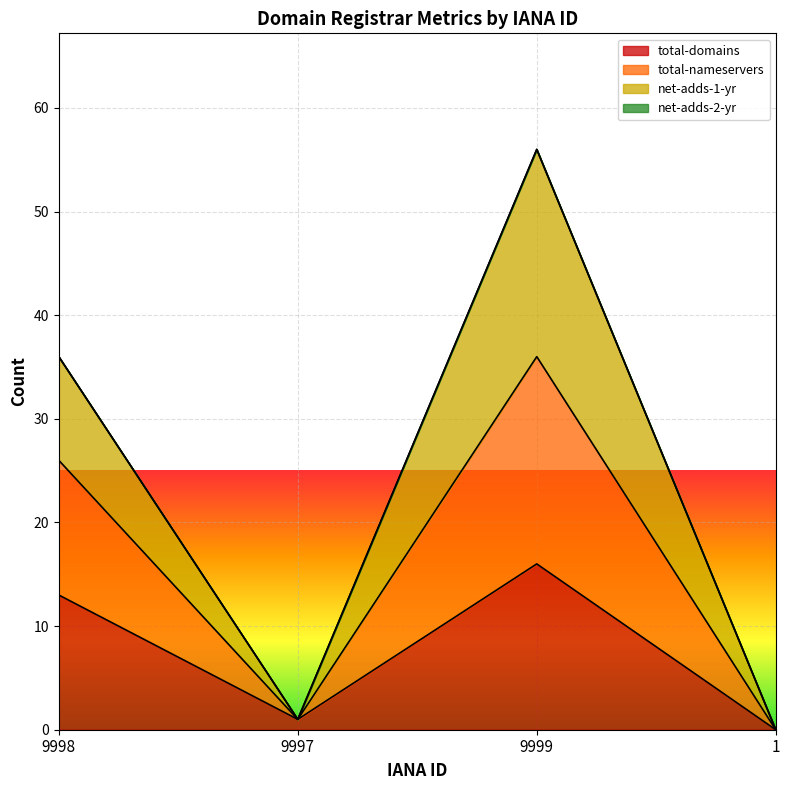

True or false: total-domains has more than 1 points higher than both neighbors.

False